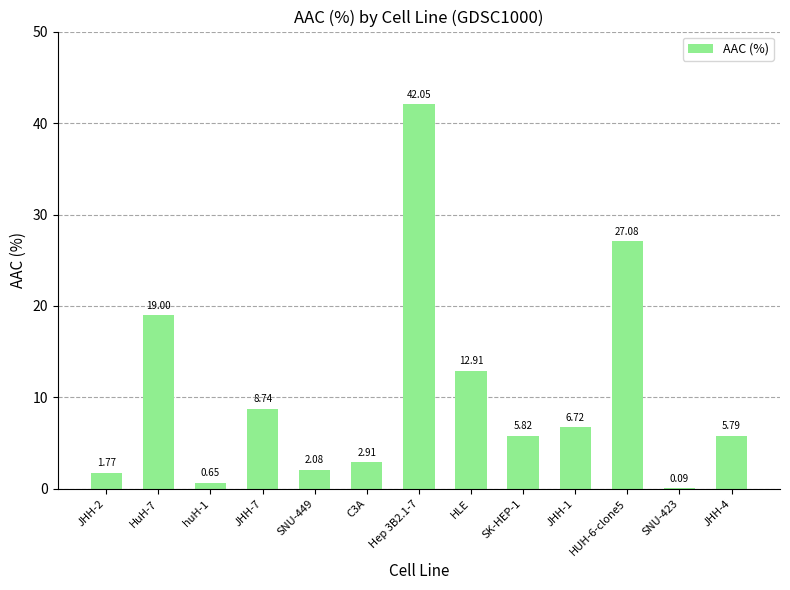

What is the sum of the values at Hep 3B2.1-7 and SNU-423?

42.1